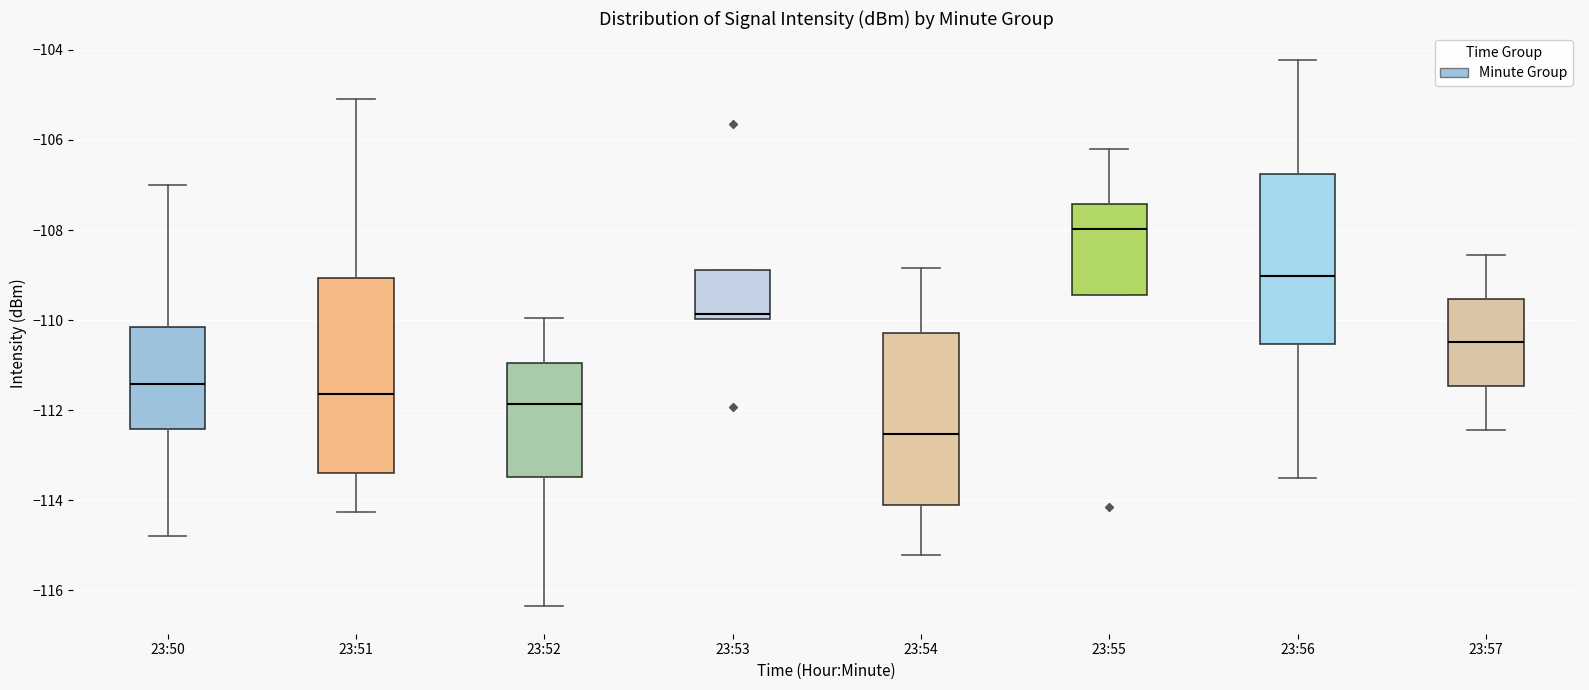

Comparing the boxes themselves (not the whiskers), which one is the tallest?

23:51